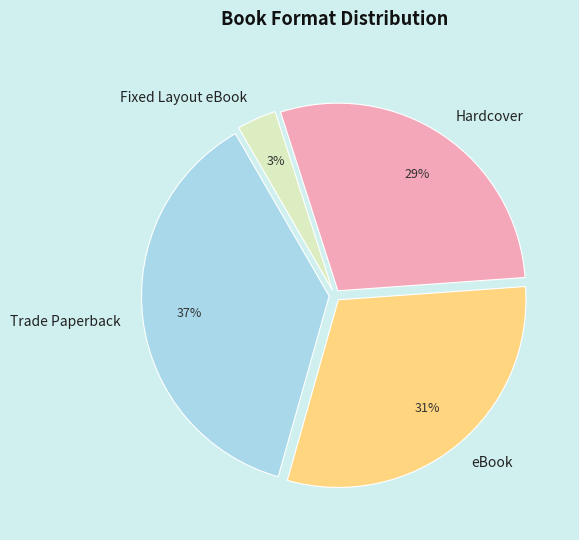

To the nearest percent, what portion does Trade Paperback represent?

37%